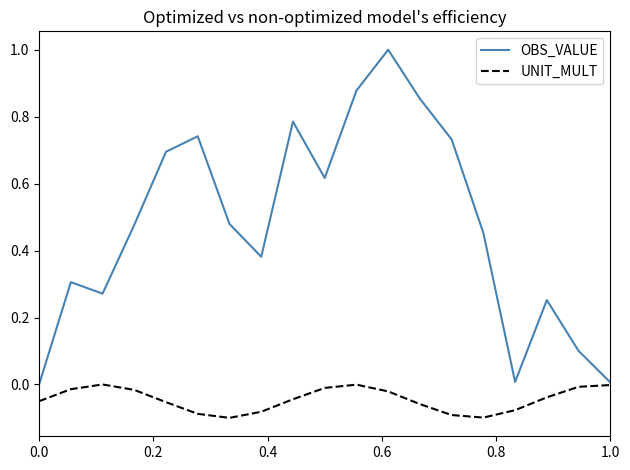

Rank the series by their average value, from lowest to highest.

UNIT_MULT, OBS_VALUE